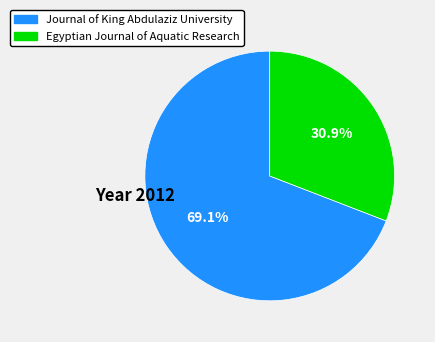

Rank the categories by value from highest to lowest.

Journal of King Abdulaziz University, Egyptian Journal of Aquatic Research